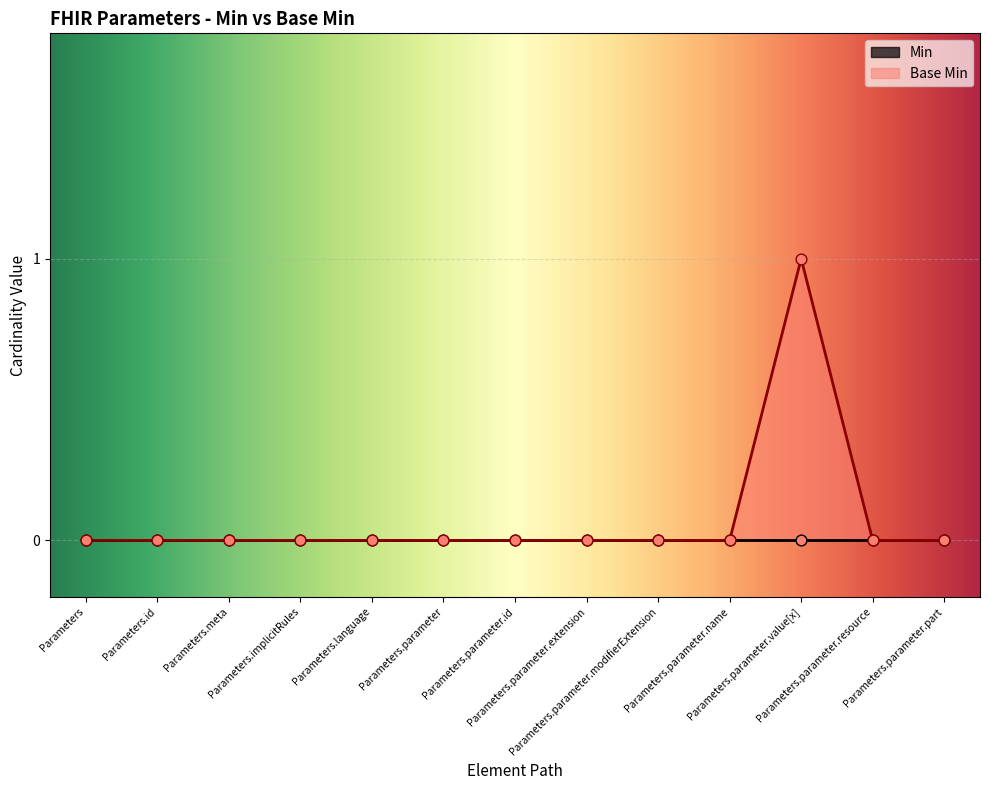

Which has a higher value, Parameters.language or Parameters.parameter.modifierExtension?

Parameters.language